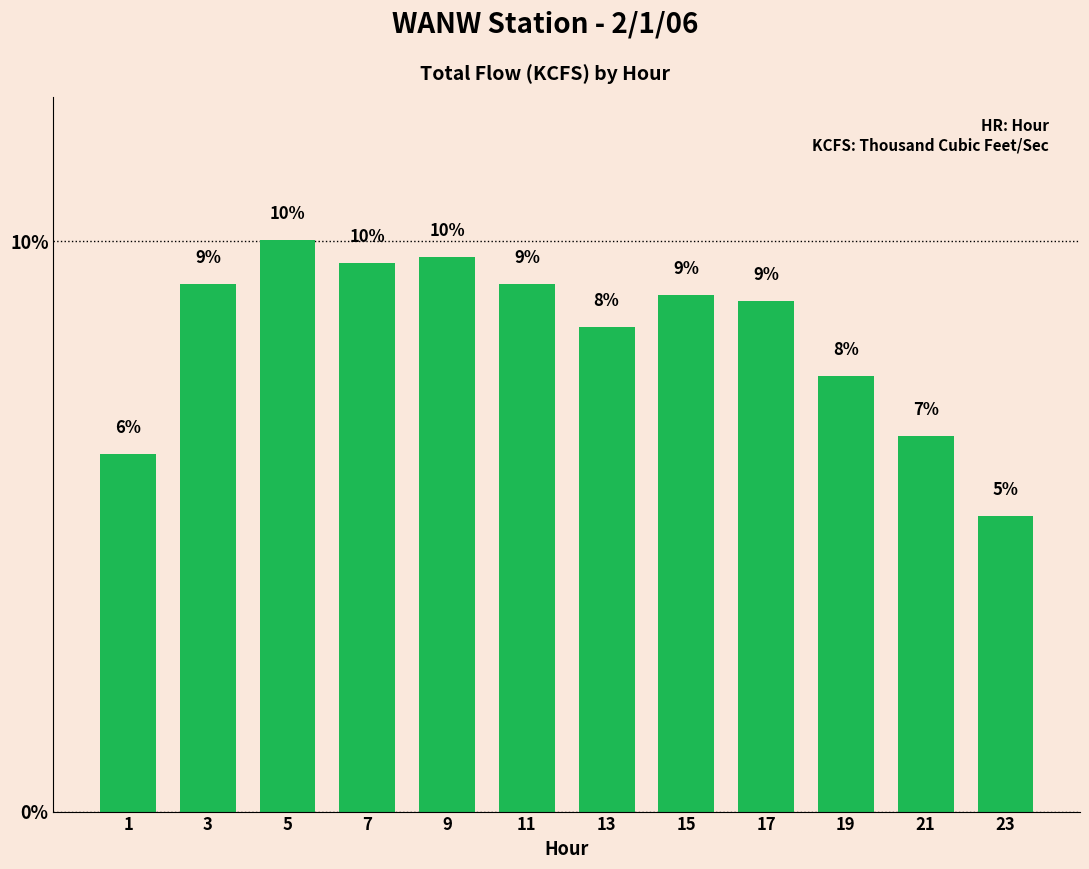

What is the difference between the maximum and minimum values?

4.8